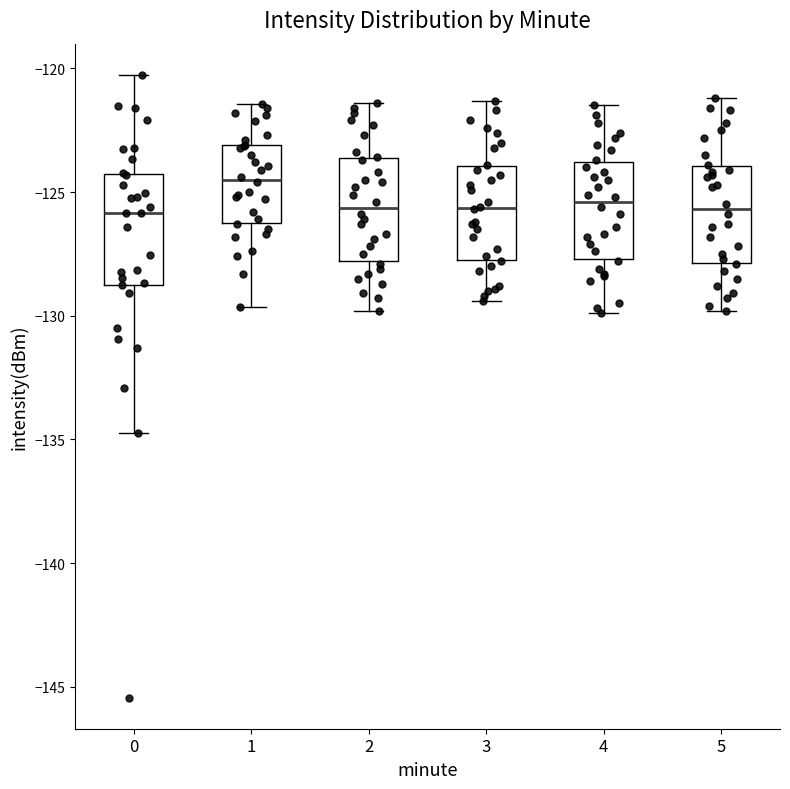

Reading left to right, transcribe this box plot: for each box, give where its median line is, the range the box spans, and where its two whiskers end, as read against the y-axis. The values are not printed on the chart, so give them approximately, as read against the axis.

0: median -126.0, box -129.0 to -124.5, whiskers -134.5 to -120.5
1: median -124.5, box -126.0 to -123.0, whiskers -129.5 to -121.5
2: median -125.5, box -128.0 to -123.5, whiskers -130.0 to -121.5
3: median -125.5, box -127.5 to -124.0, whiskers -129.5 to -121.5
4: median -125.5, box -127.5 to -124.0, whiskers -130.0 to -121.5
5: median -125.5, box -128.0 to -124.0, whiskers -130.0 to -121.0